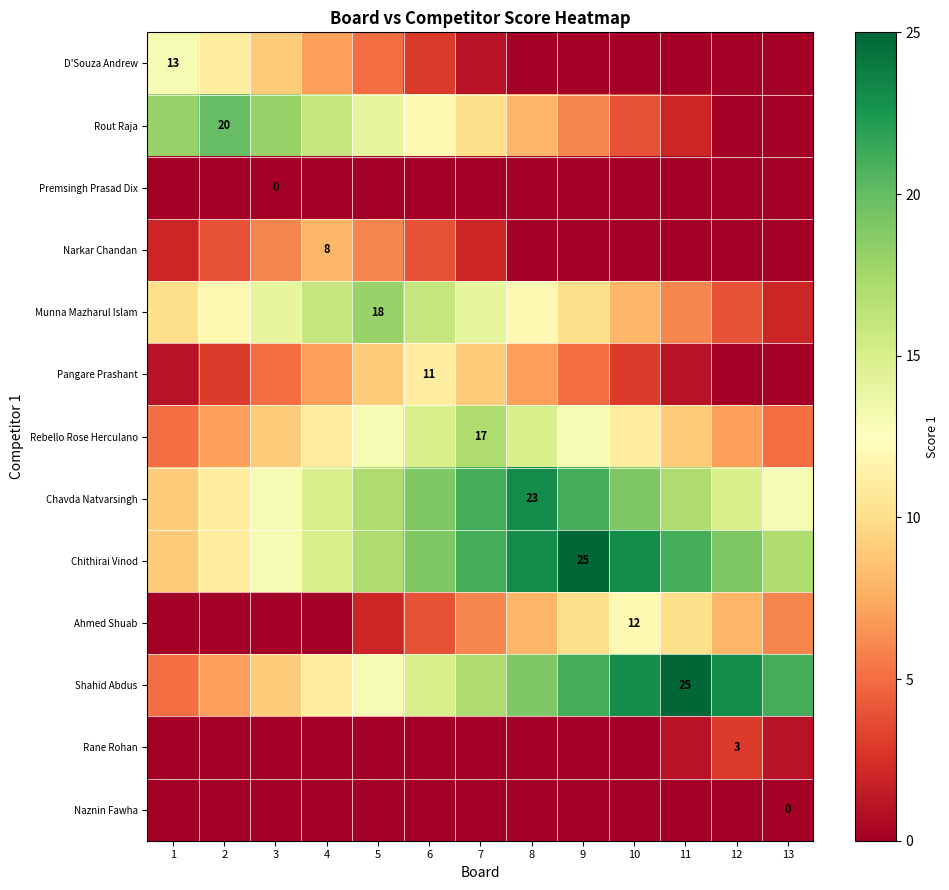

At which category does the chart reach its peak across all series?

9